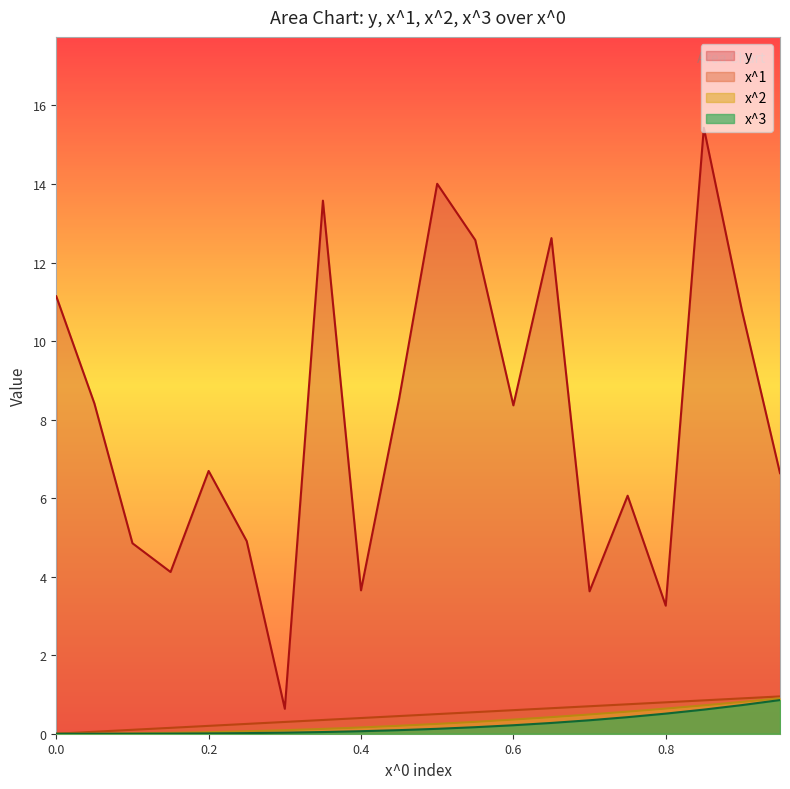

True or false: x^1 has a value of 1.0 at 0.65.

False